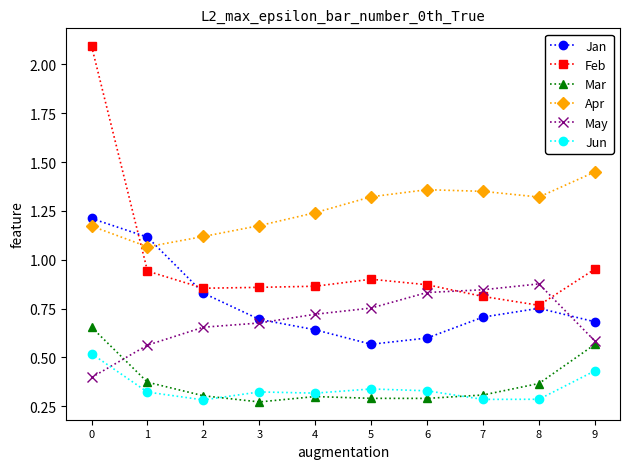

Which series changed the most between 0 and 4?

Feb